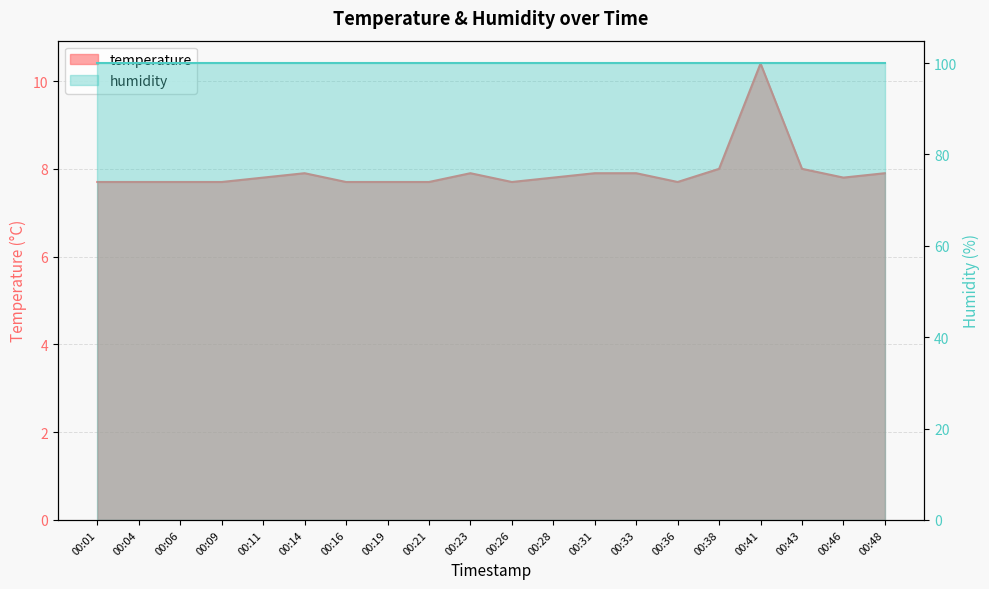

What is the value of the 18th point from the left?

8.0